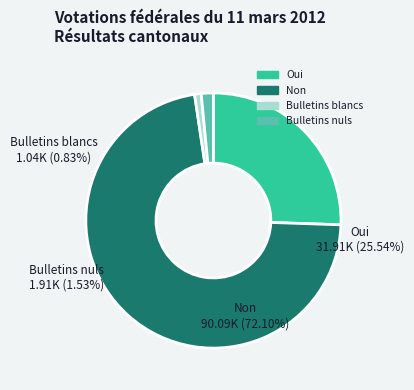

Which category has the biggest portion of the pie?

Non